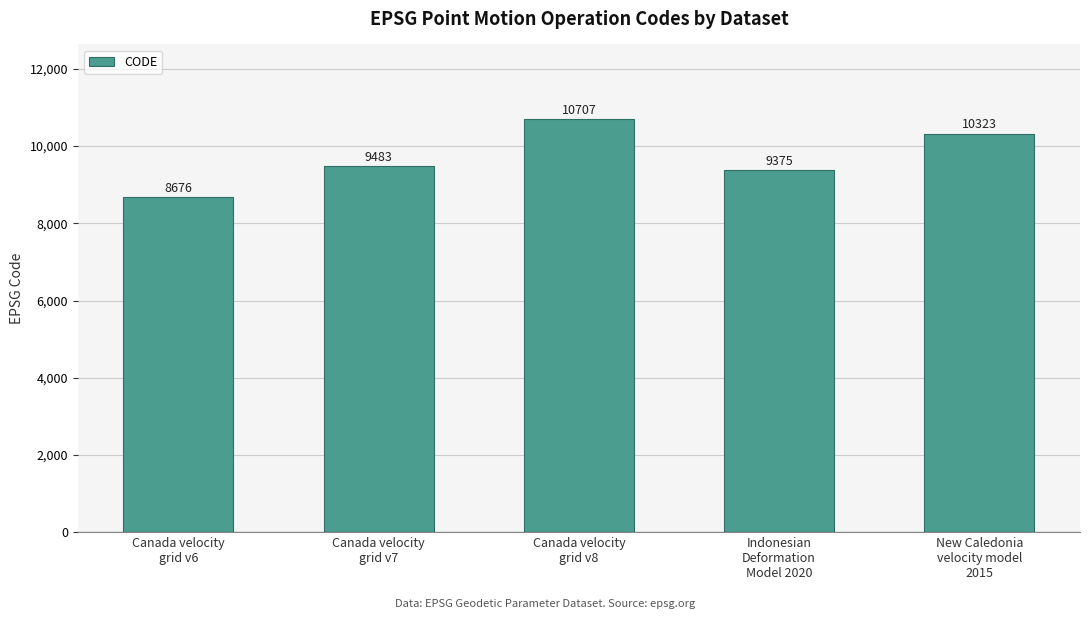

What is the difference between the values at Indonesian
Deformation
Model 2020 and Canada velocity
grid v7?

108